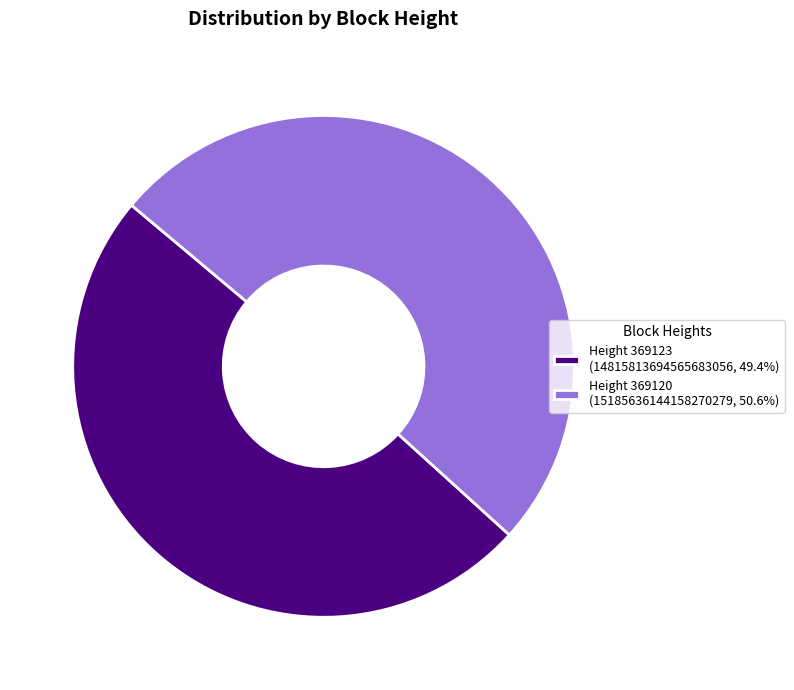

Is there any slice that represents more than half of the pie?

Yes